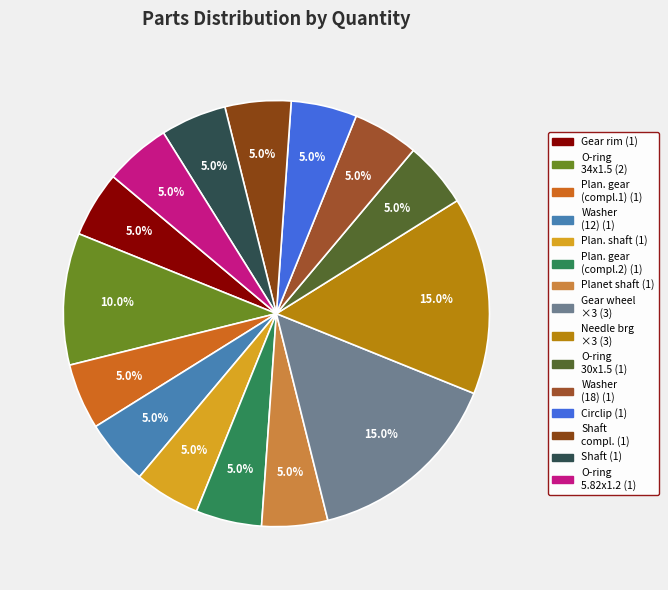

Is there any slice that represents more than half of the pie?

No